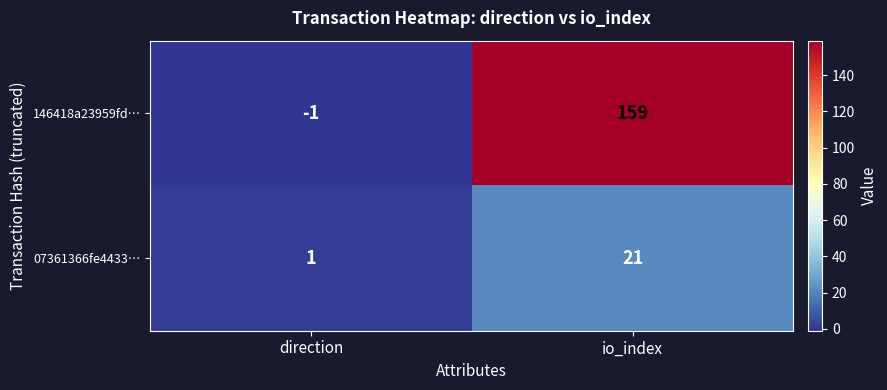

Count the number of data series in this chart.

2